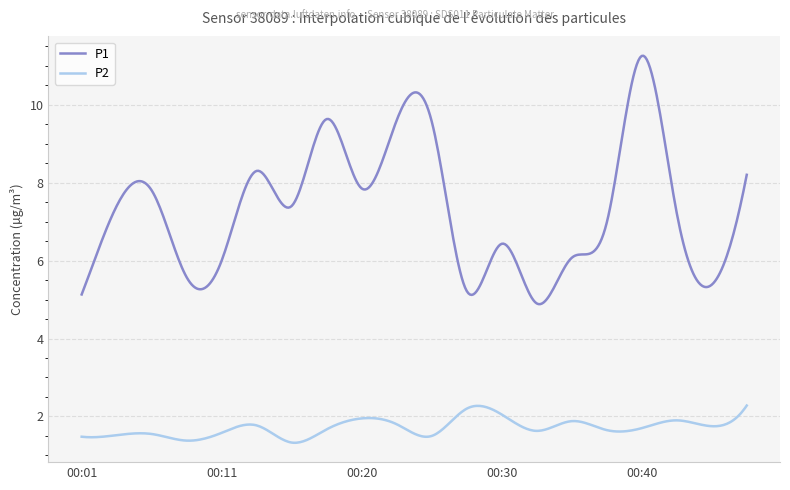

What is the maximum value for P2?

2.3